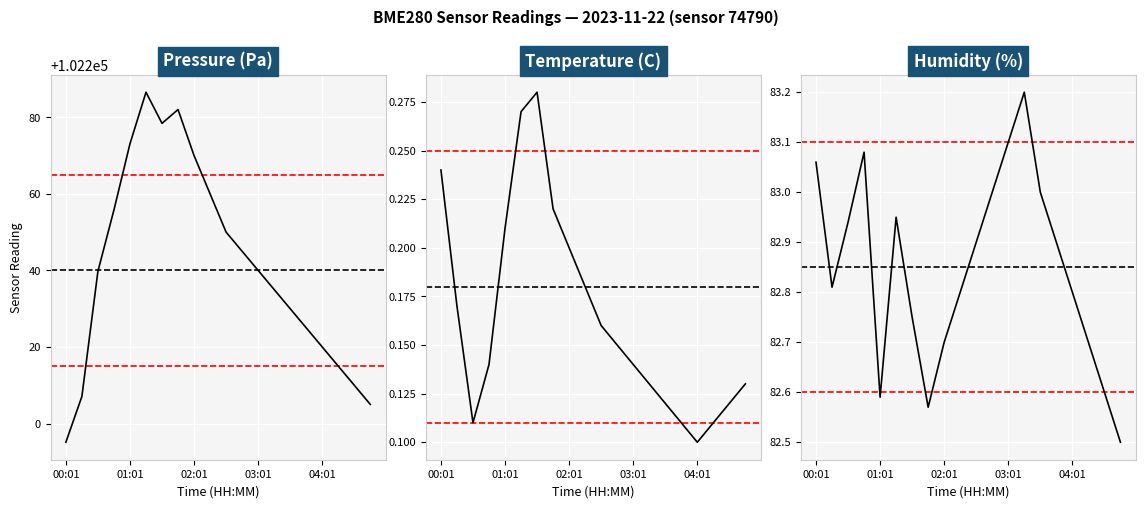

Where is the first local maximum for temperature?

6